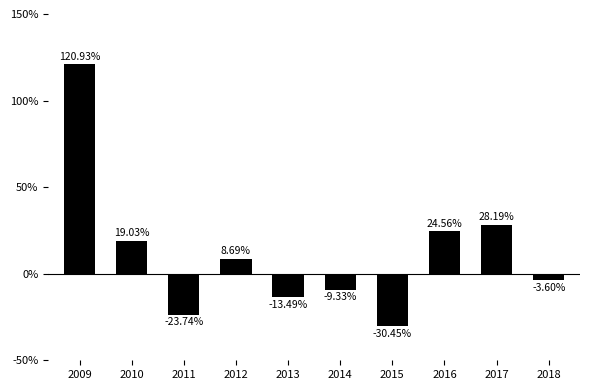

What is the ratio of the value at 2010 to the value at 2016?

0.8